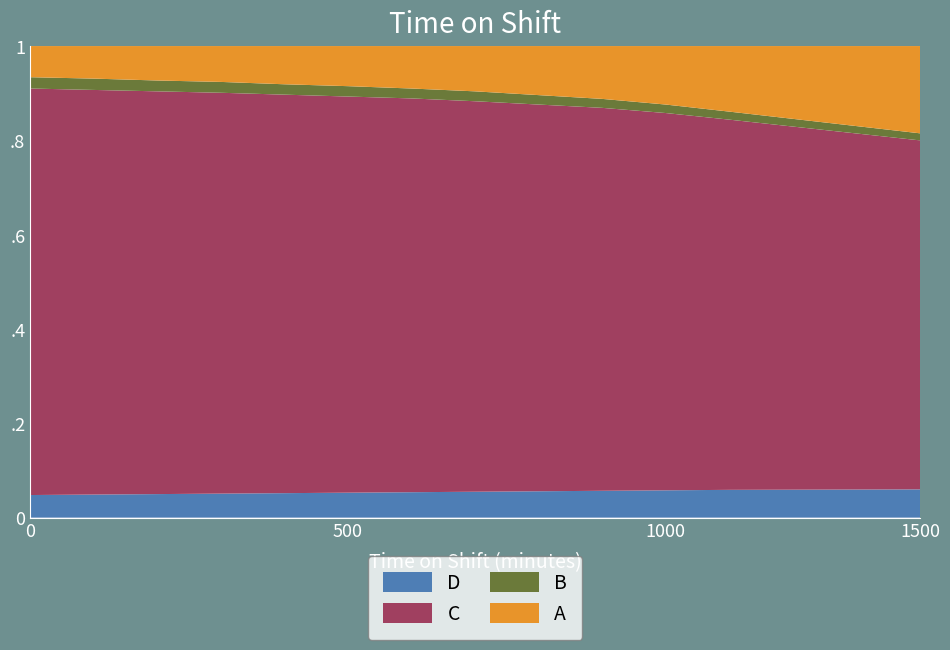

Reading left to right, extract all data points from this chart.

D: 0.0	0.0	0.1	0.1	0.1	0.1	0.1	0.1	0.1	0.1	0.1	0.1	0.1
C: 0.9	0.9	0.9	0.8	0.8	0.8	0.8	0.8	0.8	0.8	0.8	0.8	0.7
B: 0.0	0.0	0.0	0.0	0.0	0.0	0.0	0.0	0.0	0.0	0.0	0.0	0.0
A: 0.1	0.1	0.1	0.1	0.1	0.1	0.1	0.1	0.1	0.1	0.1	0.1	0.2